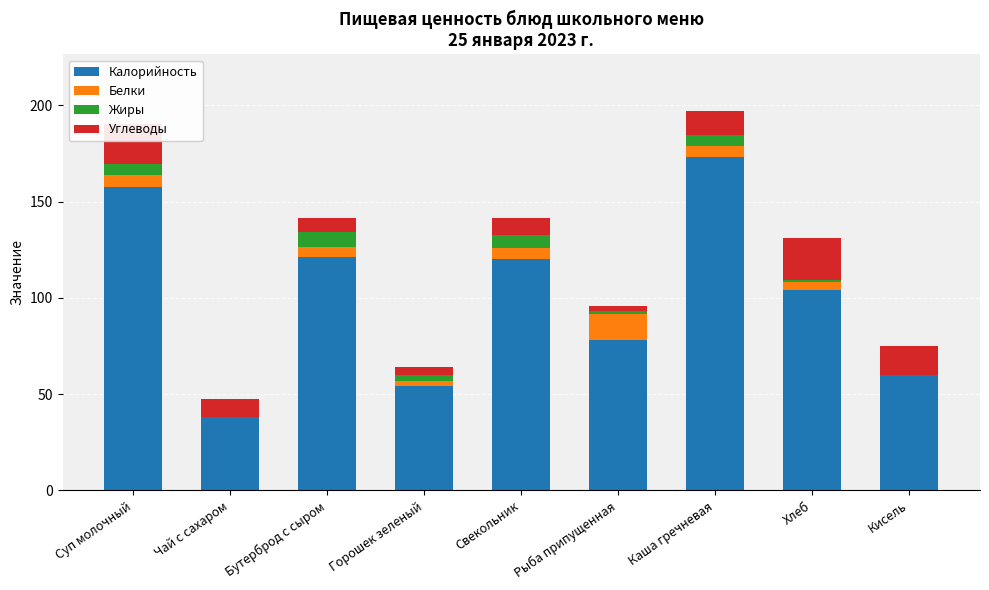

Are the bars horizontal?

No